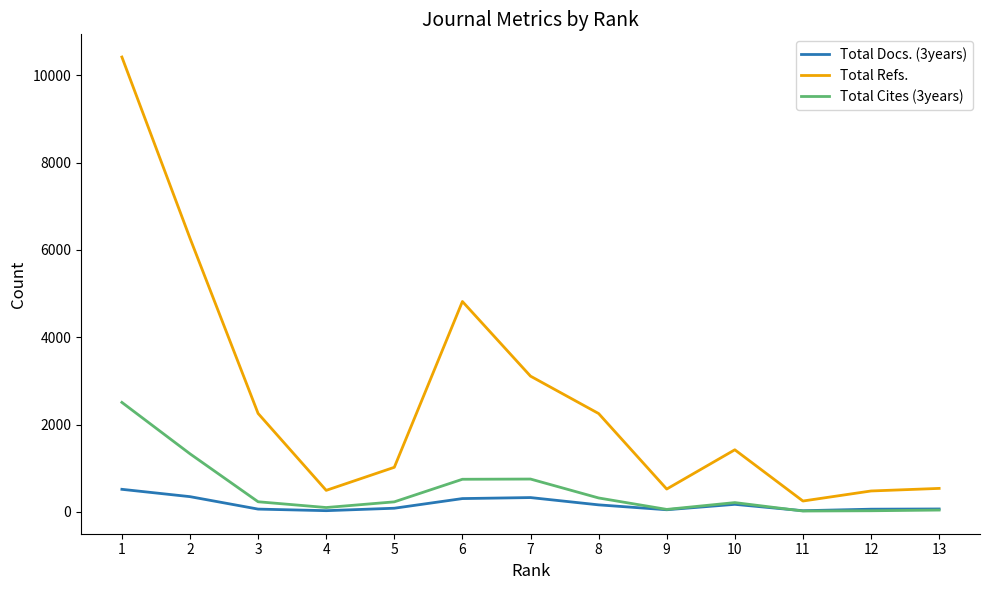

What is the sum of the Total Refs. values at 3 and 1?

12672